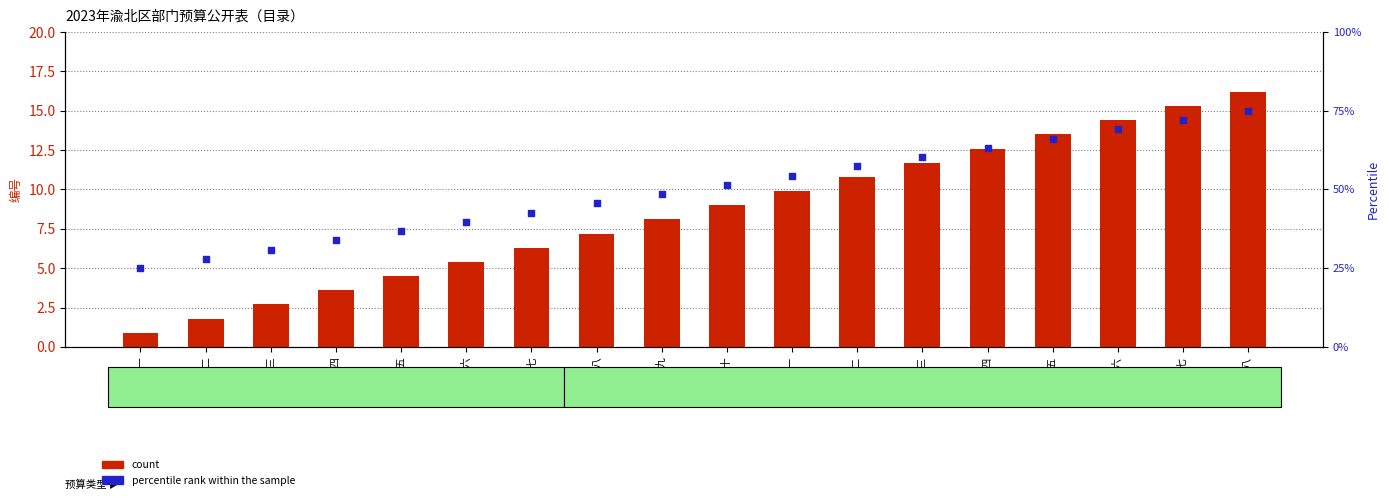

At which category is the sum across all series the highest?

表十八